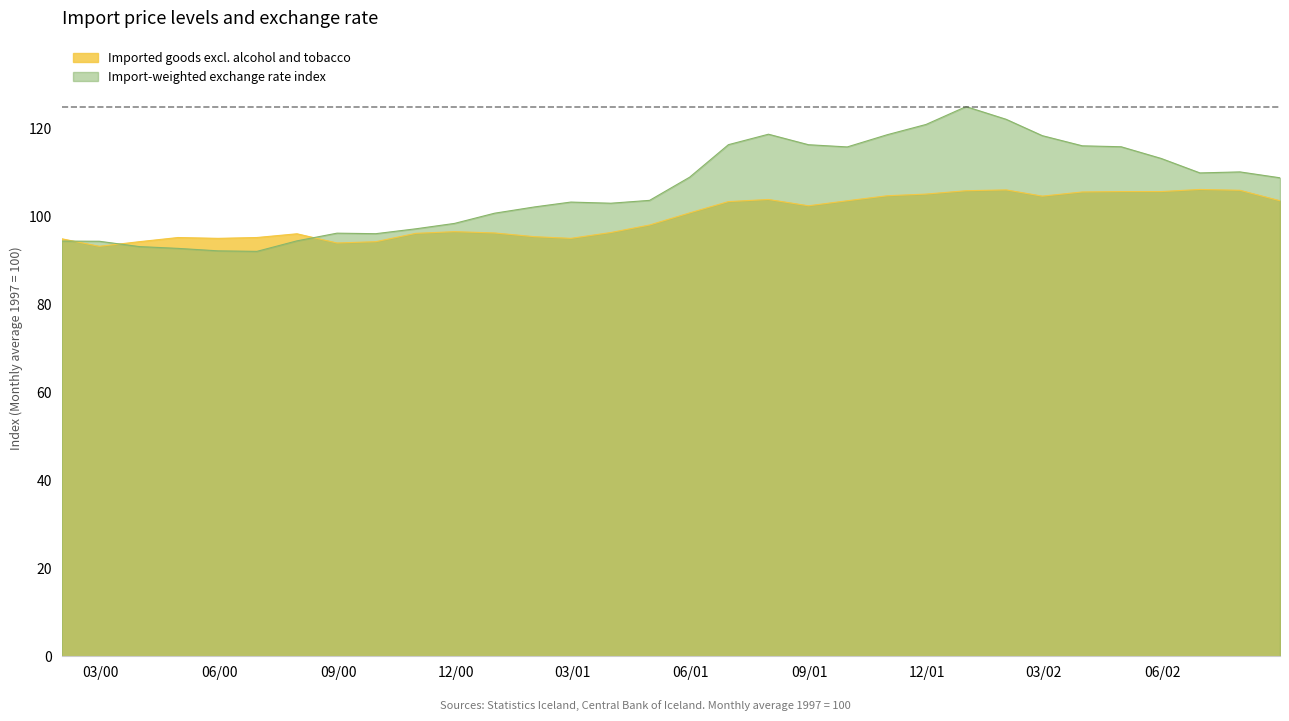

How many lines are shown in the chart?

2